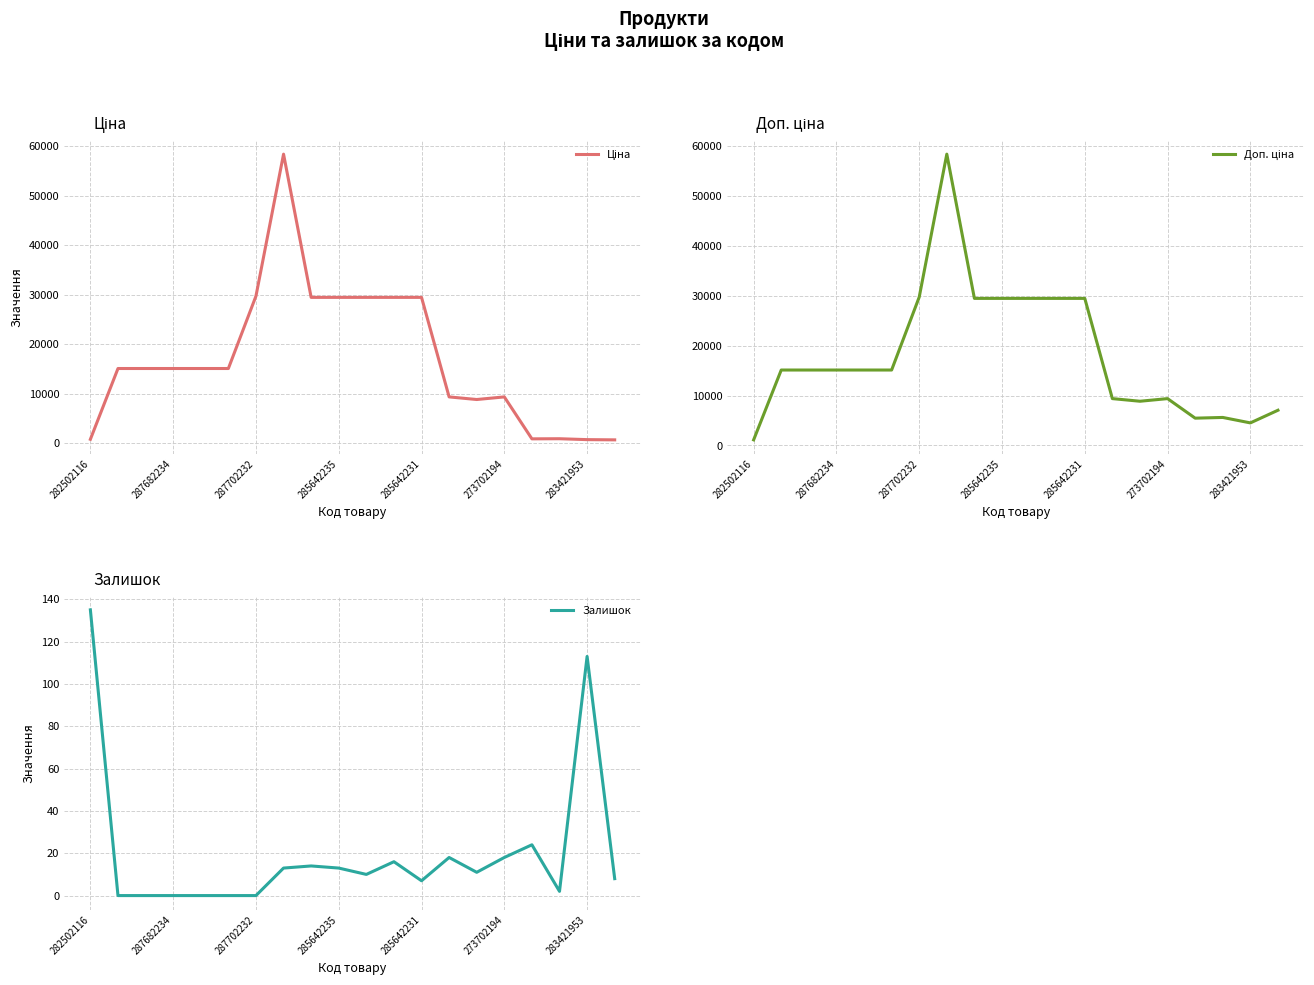

How many values in the Залишок series are below 11?

10